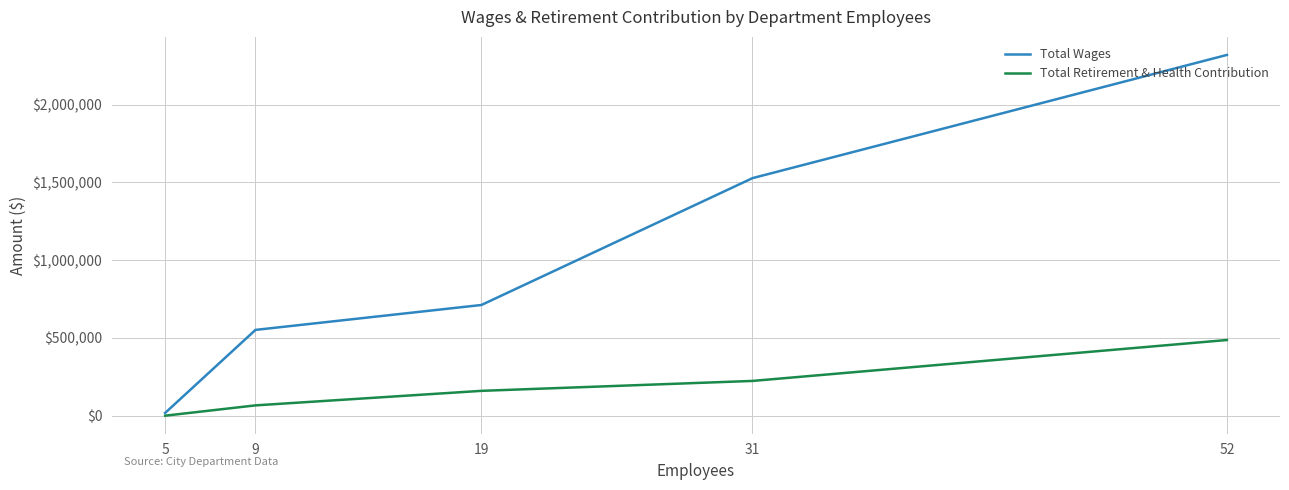

What are all the series names shown in the legend?

Total Wages, Total Retirement & Health Contribution